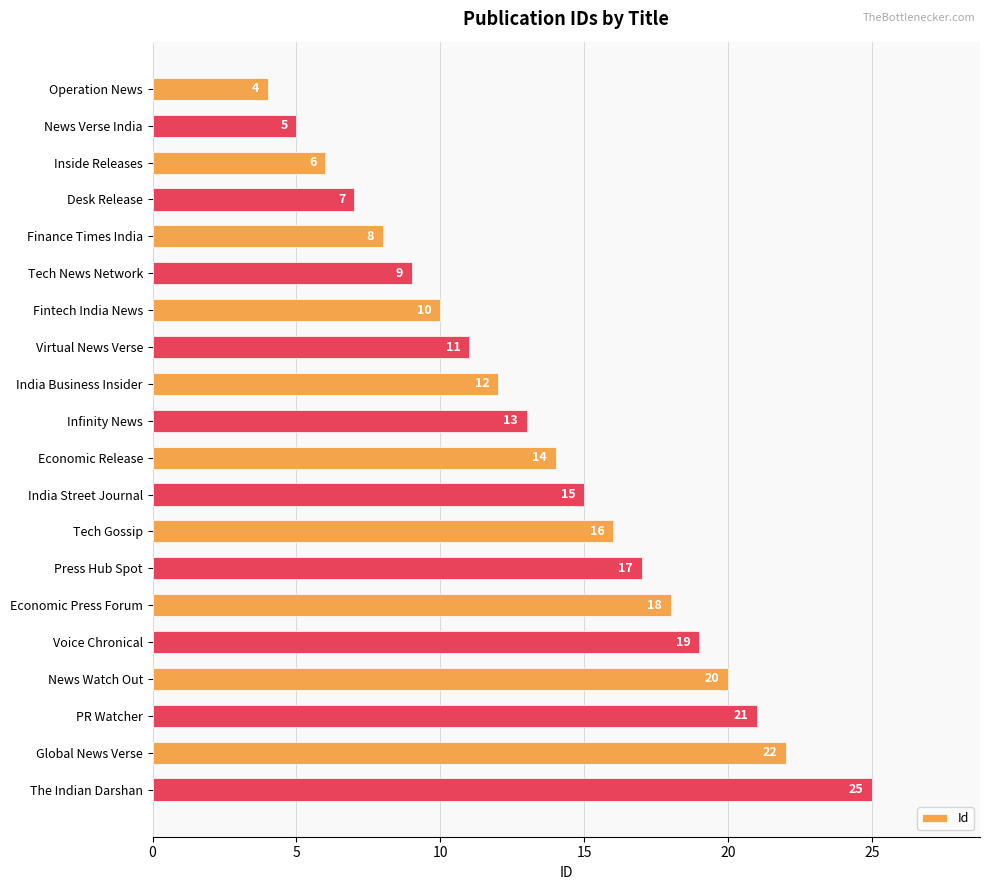

What is the average value?

14